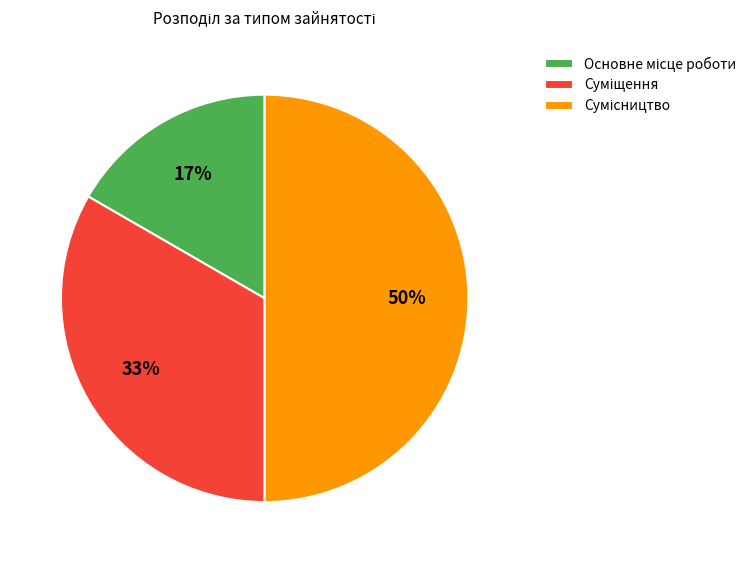

To the nearest percent, what is the difference between the largest and smallest slice percentages?

33%